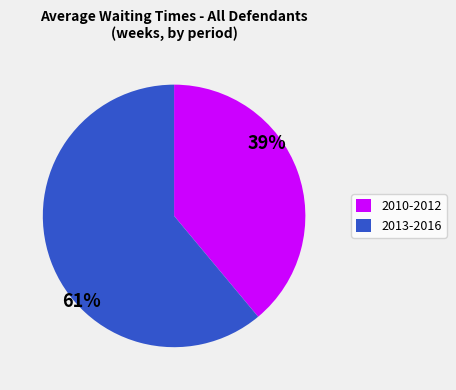

Which has a higher value, 2013-2016 or 2010-2012?

2013-2016